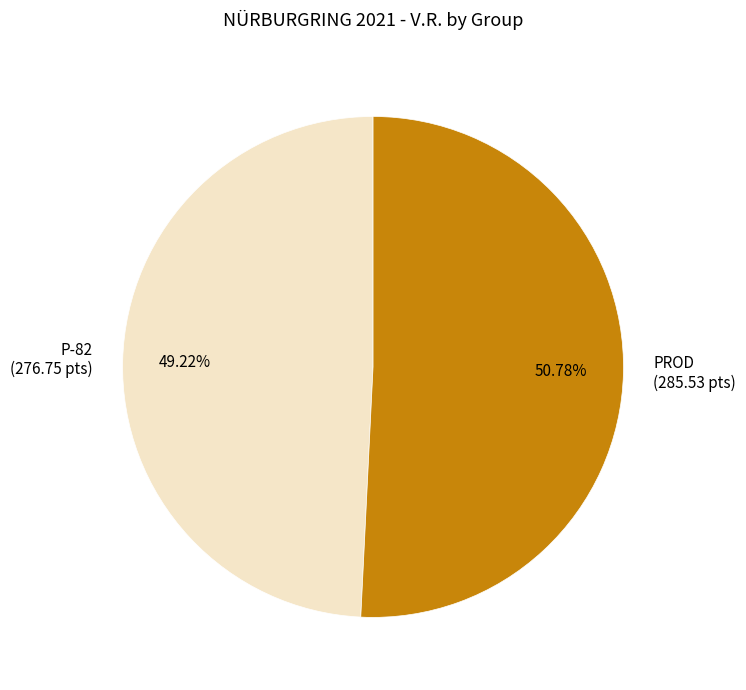

What is the majority slice?

PROD